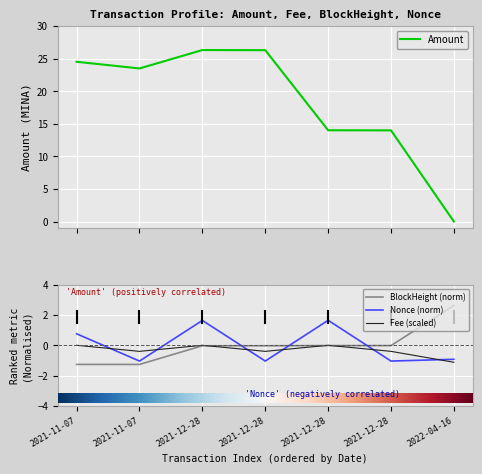

What is the highest value of the Amount series?

26.3